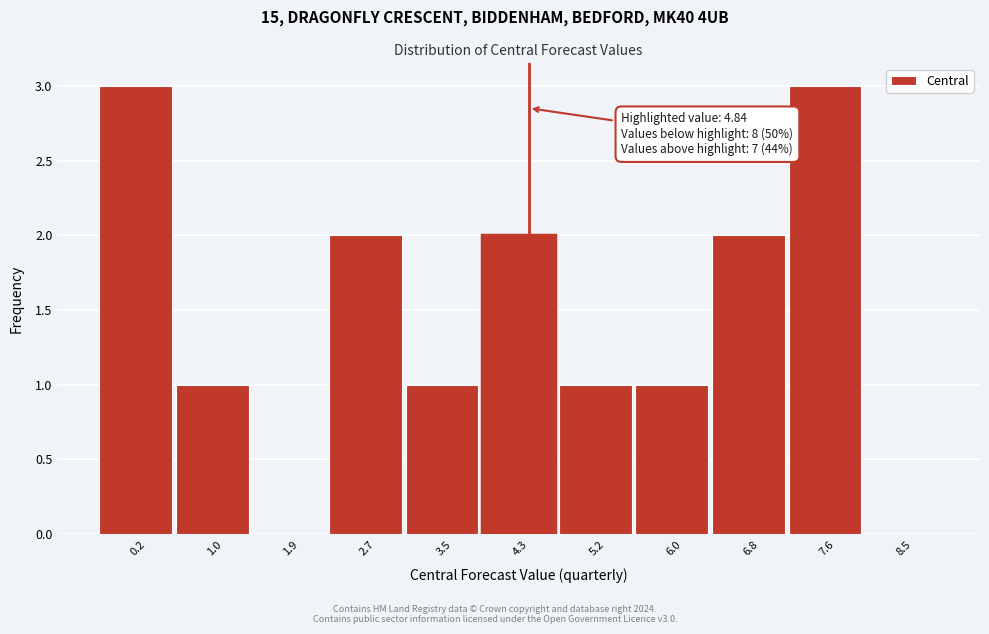

Reading right to left, what are all the values shown in this chart?

8.5=0	7.6=3	6.8=2	6.0=1	5.2=1	4.3=2	3.5=1	2.7=2	1.9=0	1.0=1	0.2=3